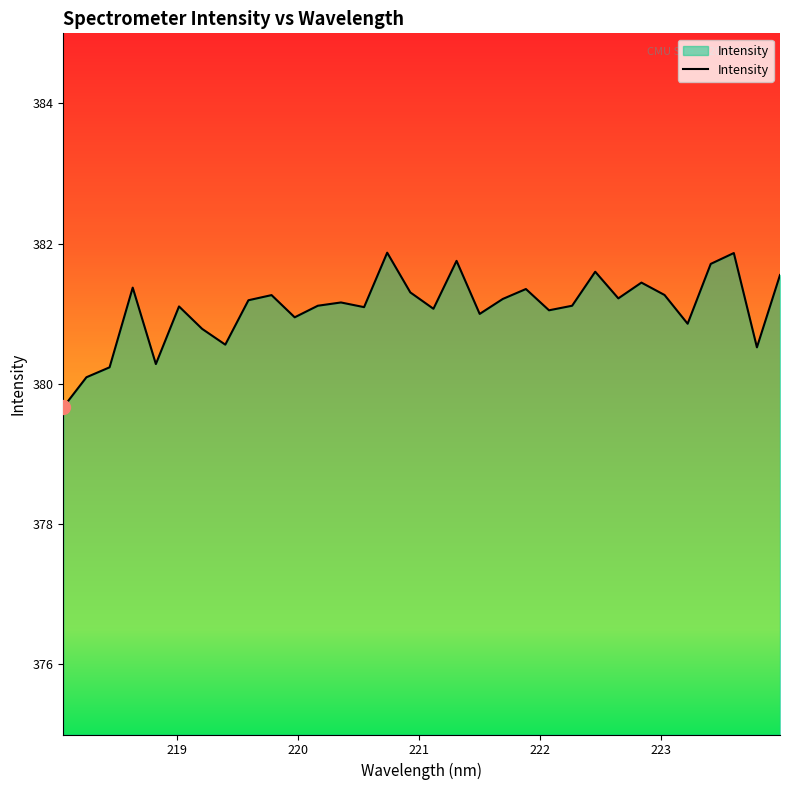

What is the difference between the maximum and minimum values?

2.2